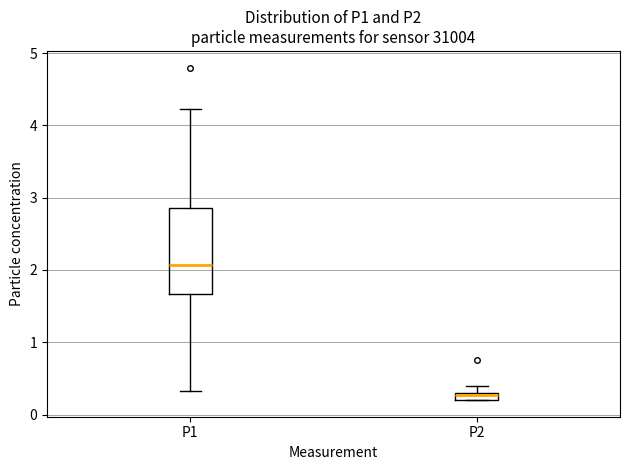

Which box has the lowest median line?

P2